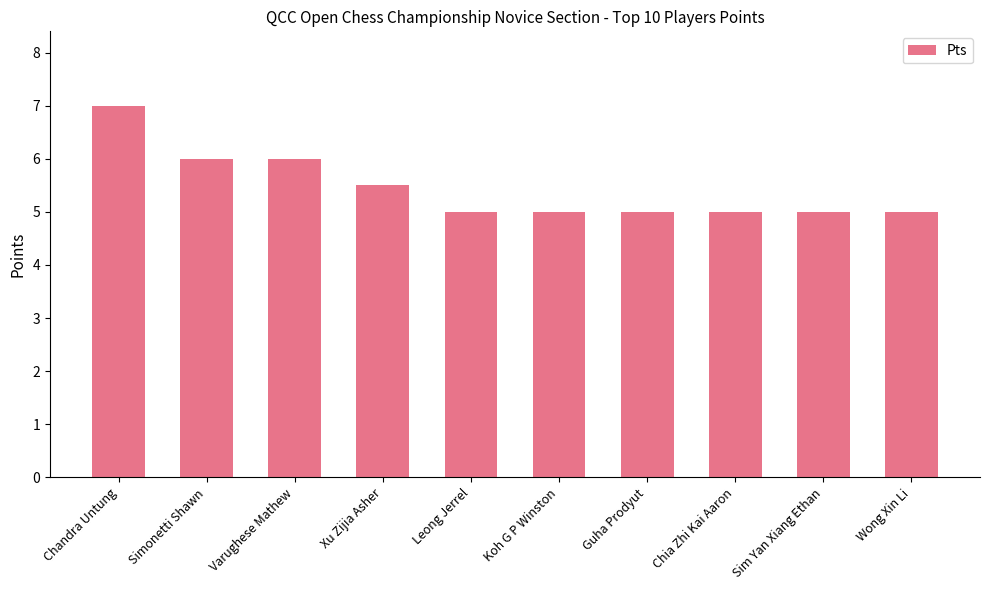

What value does the data have at Chandra Untung?

7.0